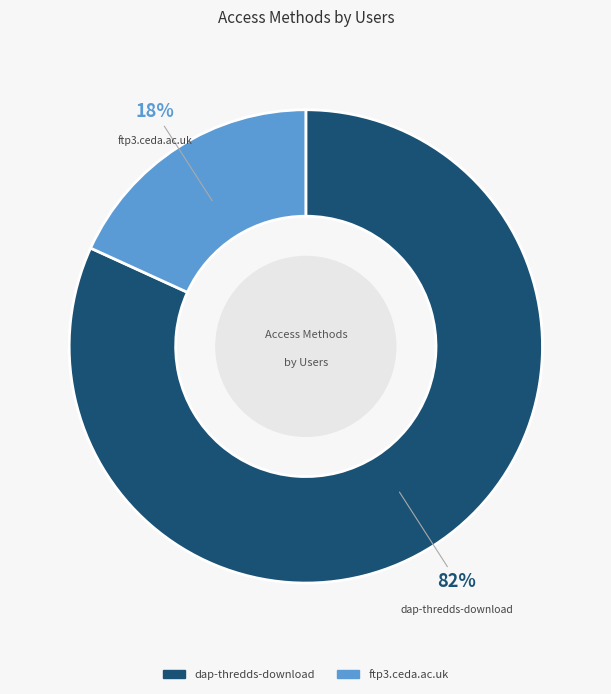

Does dap-thredds-download account for over 50% of the chart?

Yes